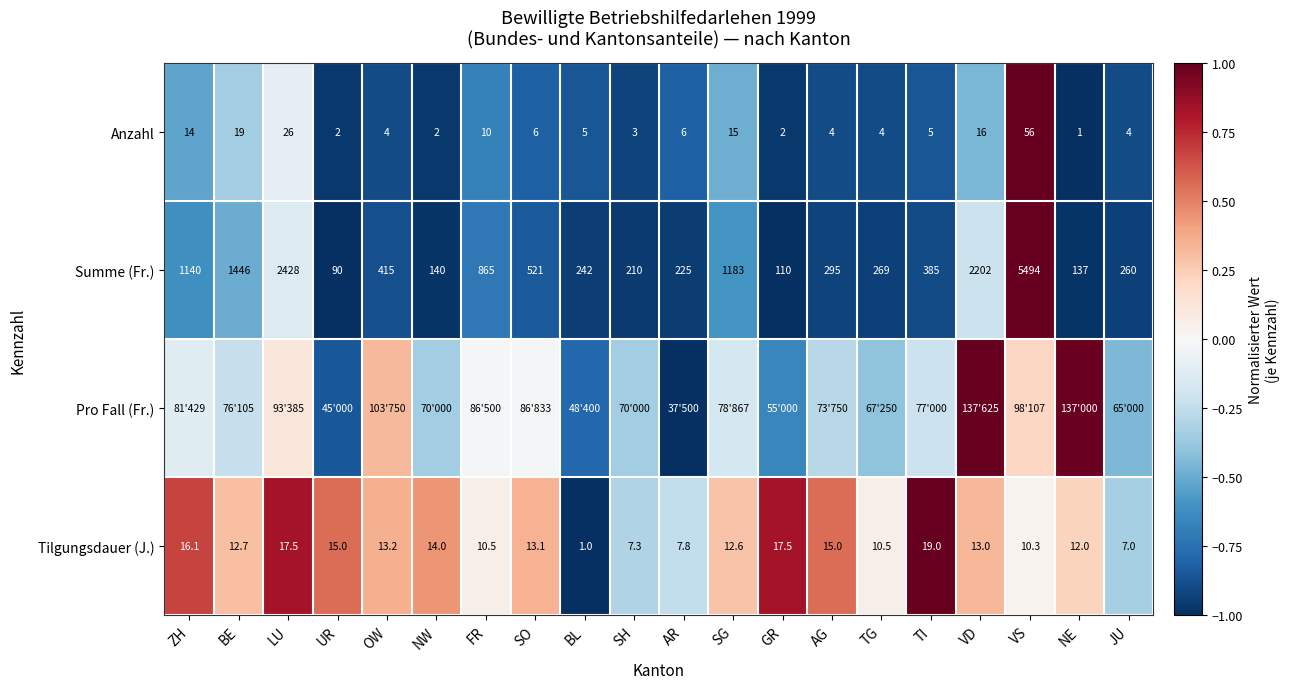

Where is Anzahl nearest to the value 28?

LU